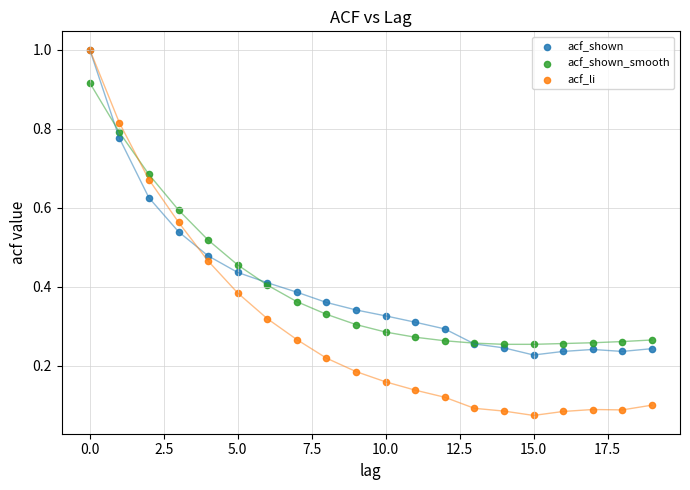

What are all the series names shown in the legend?

acf_shown, acf_shown_smooth, acf_li